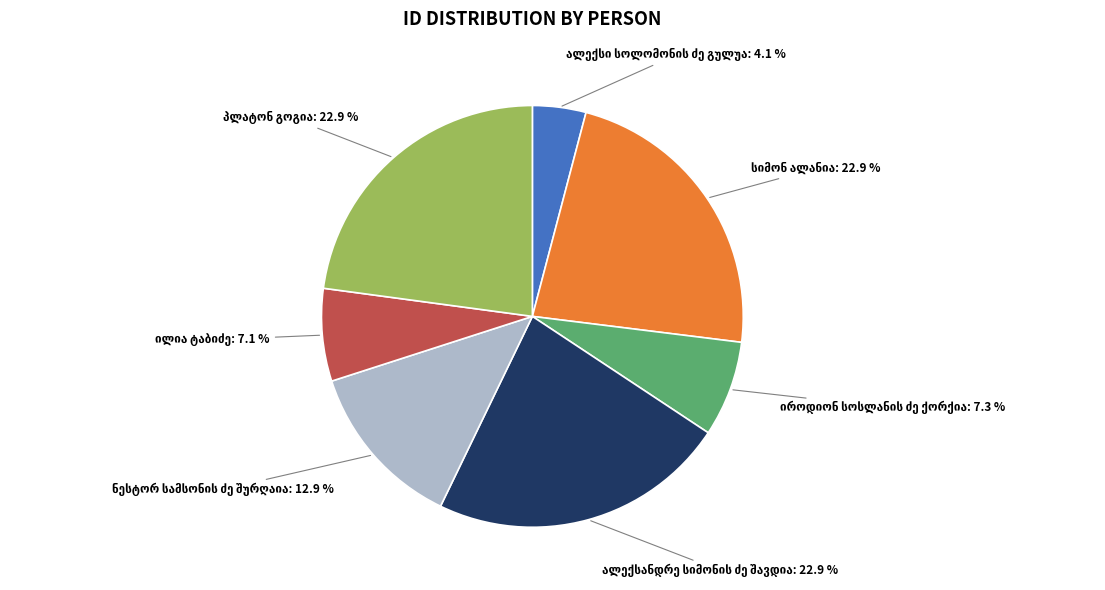

Is there any slice that represents more than half of the pie?

No